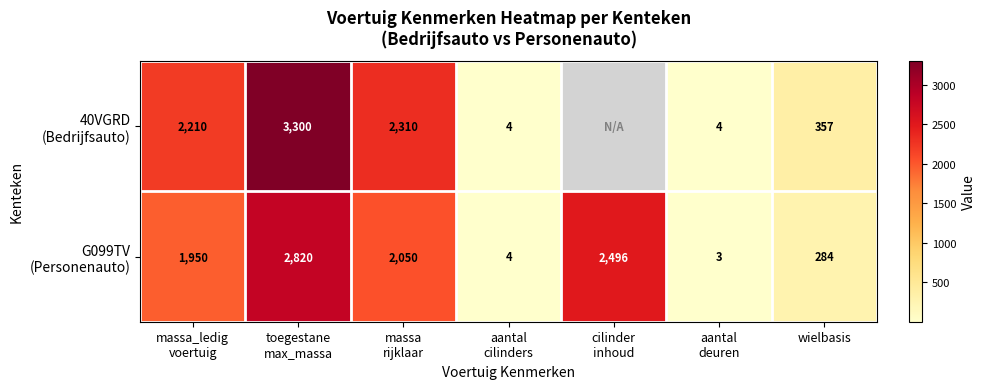

At how many categories does at least one series exceed 1197?

4